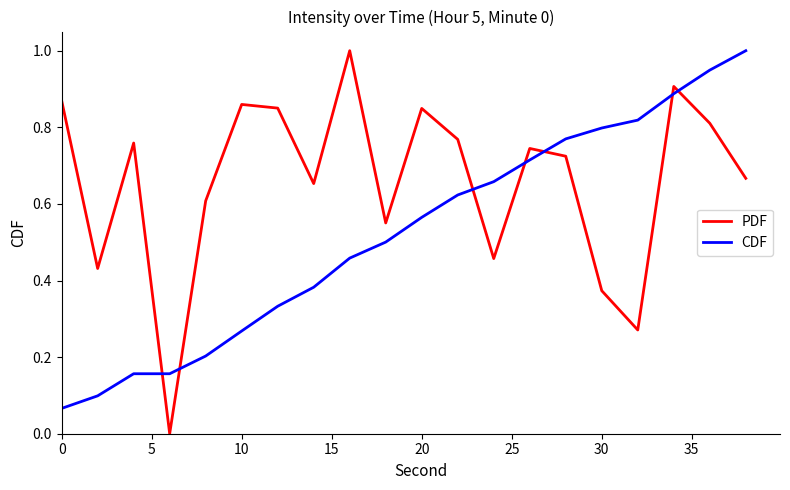

List the series in order of their overall mean, lowest first.

CDF, PDF